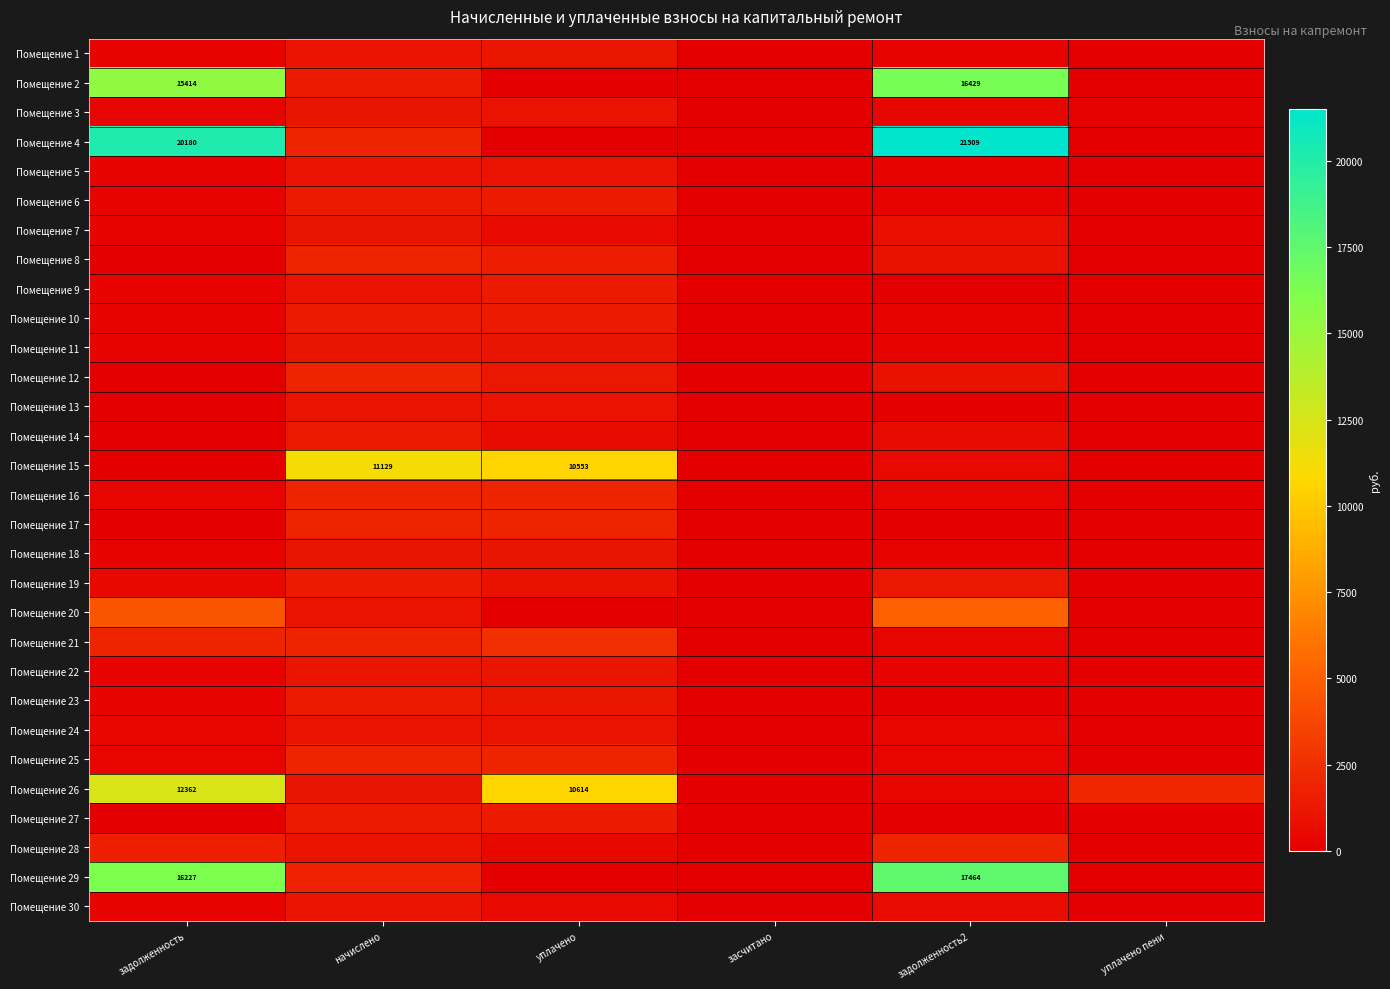

The Помещение 22 series shows 1714.2 at уплачено. True or false?

False